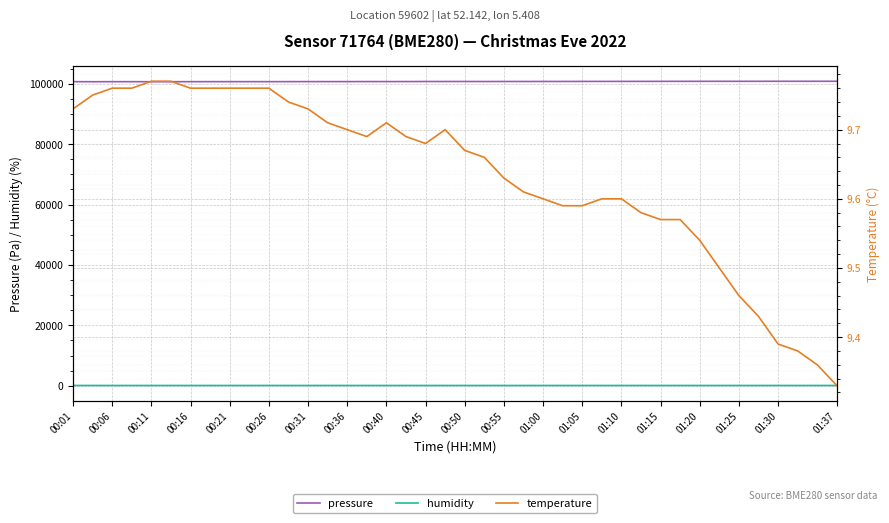

Count the temperature values in the range 9 to 10.

40